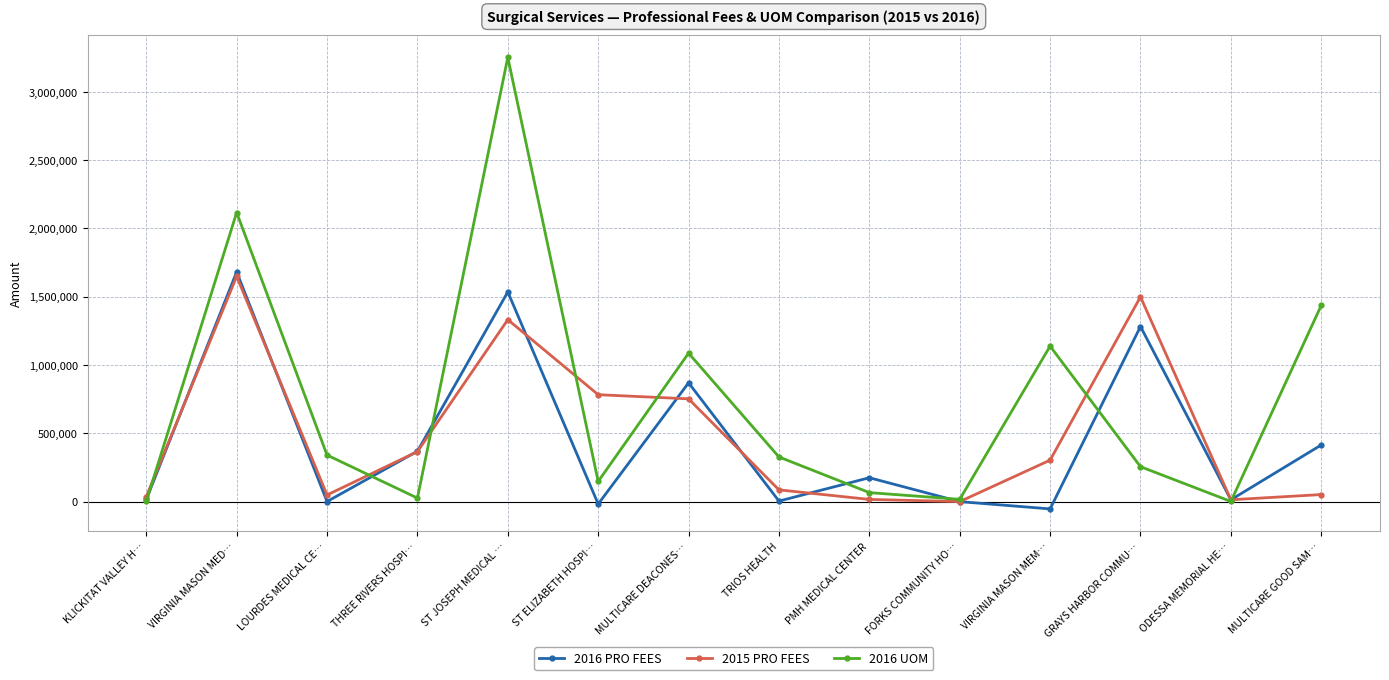

What is the label of the 6th point from the right?

PMH MEDICAL CENTER